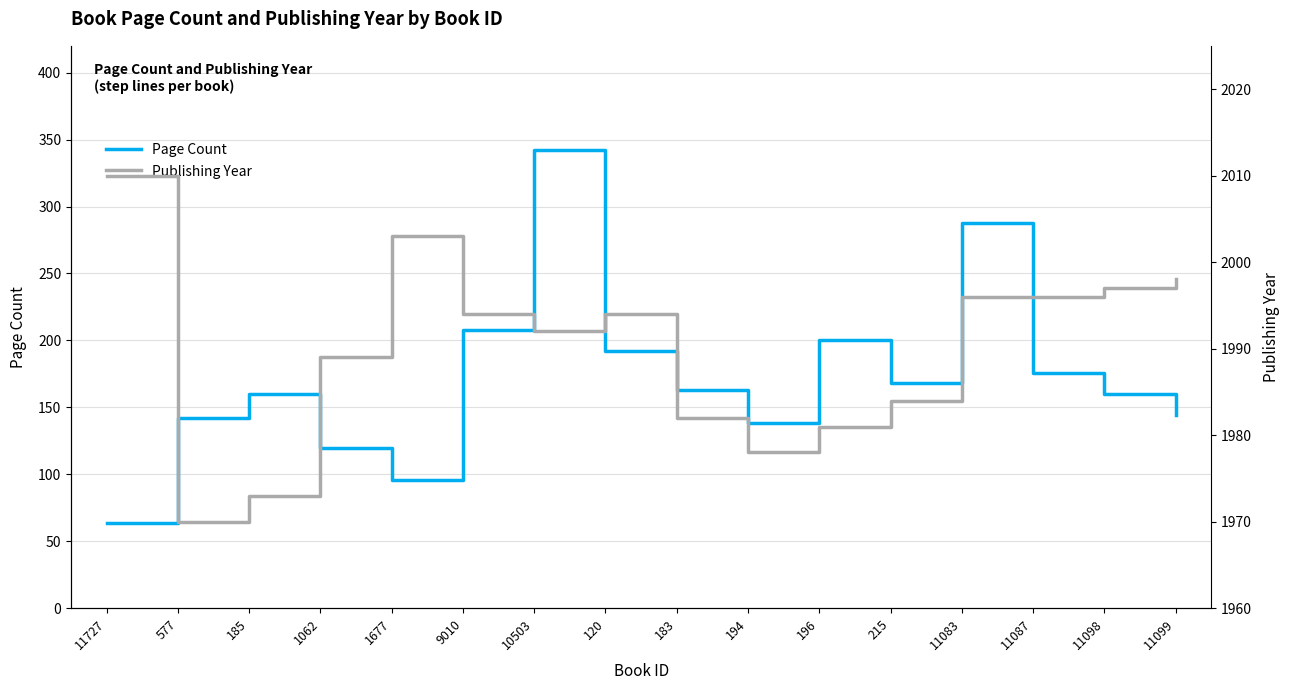

At which category is the sum across all series the highest?

10503